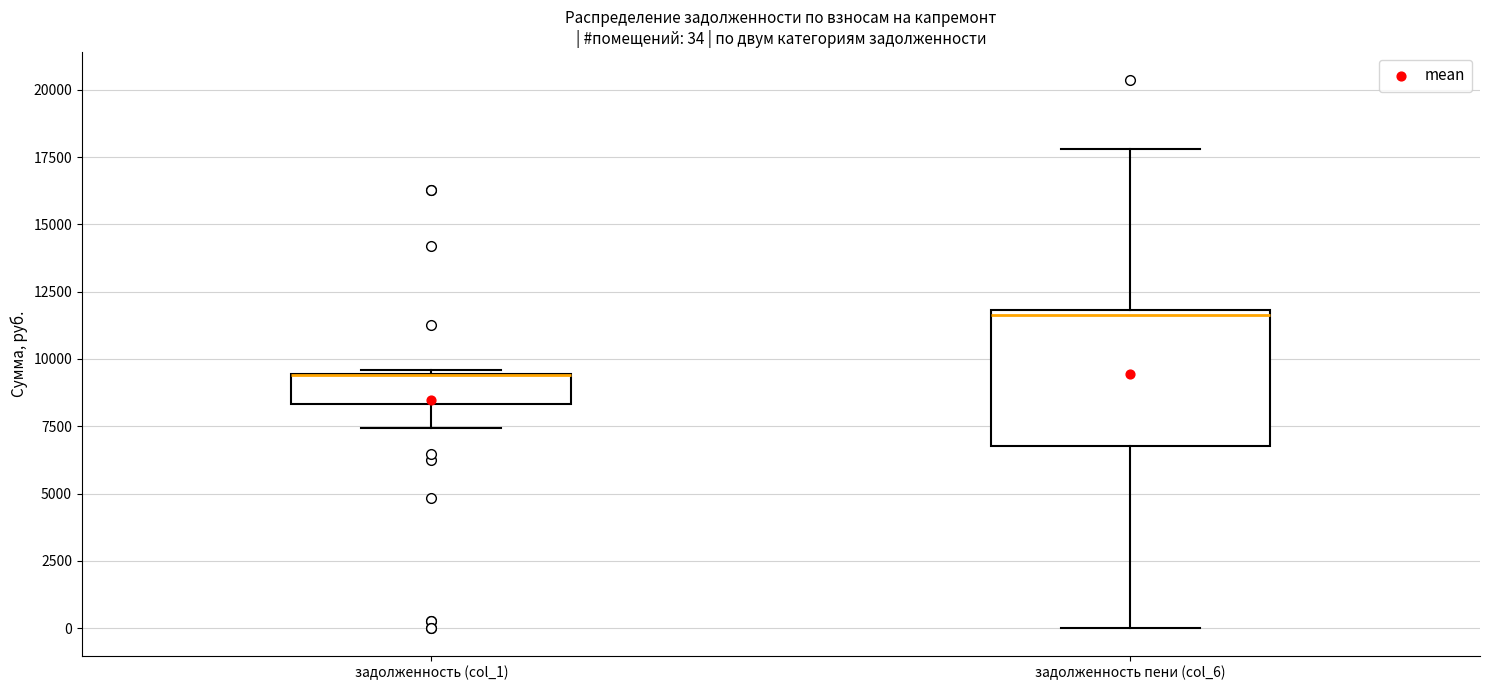

Which box is the tallest, from its lower edge to its upper edge?

задолженность пени (col_6)